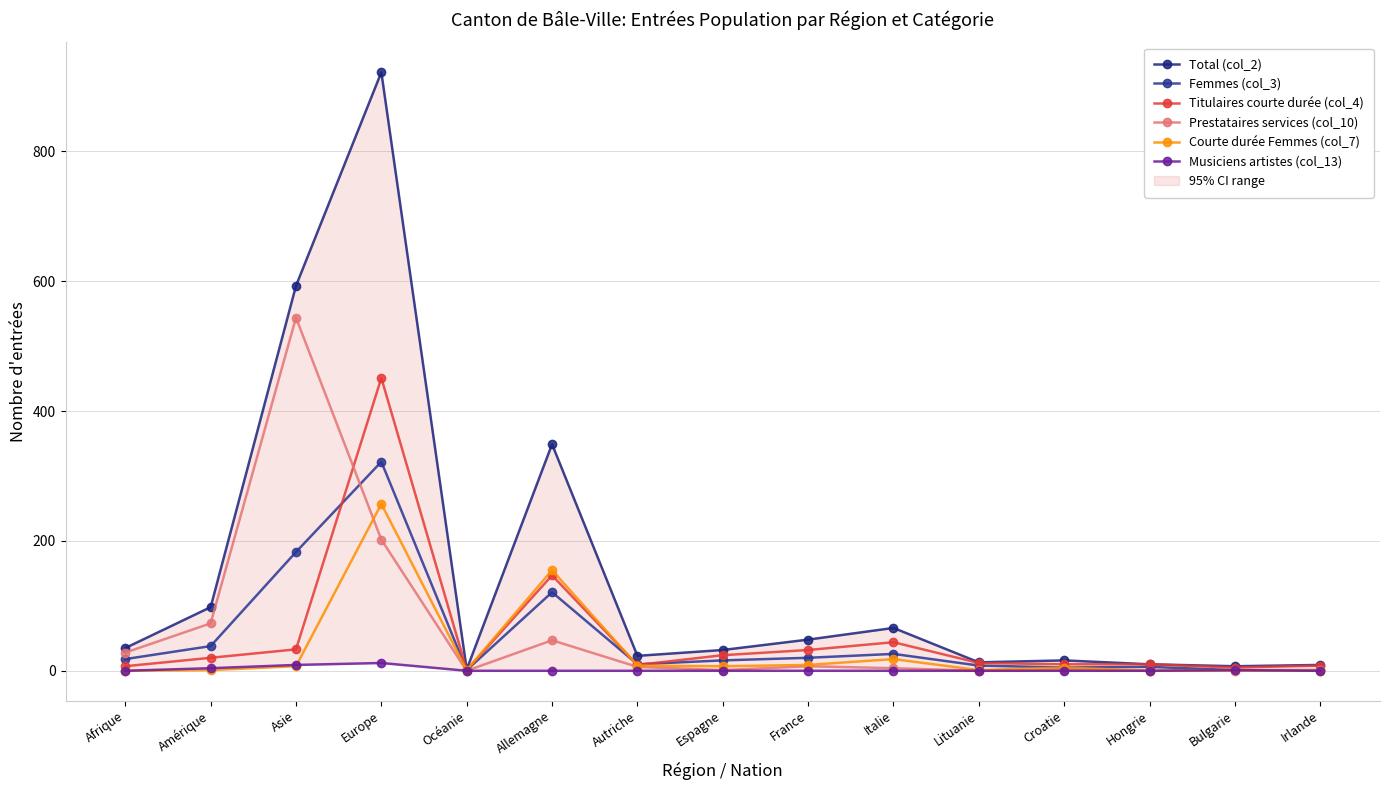

After their last crossing, which series has the higher values: Courte durée Femmes (col_7) or Femmes (col_3)?

Femmes (col_3)